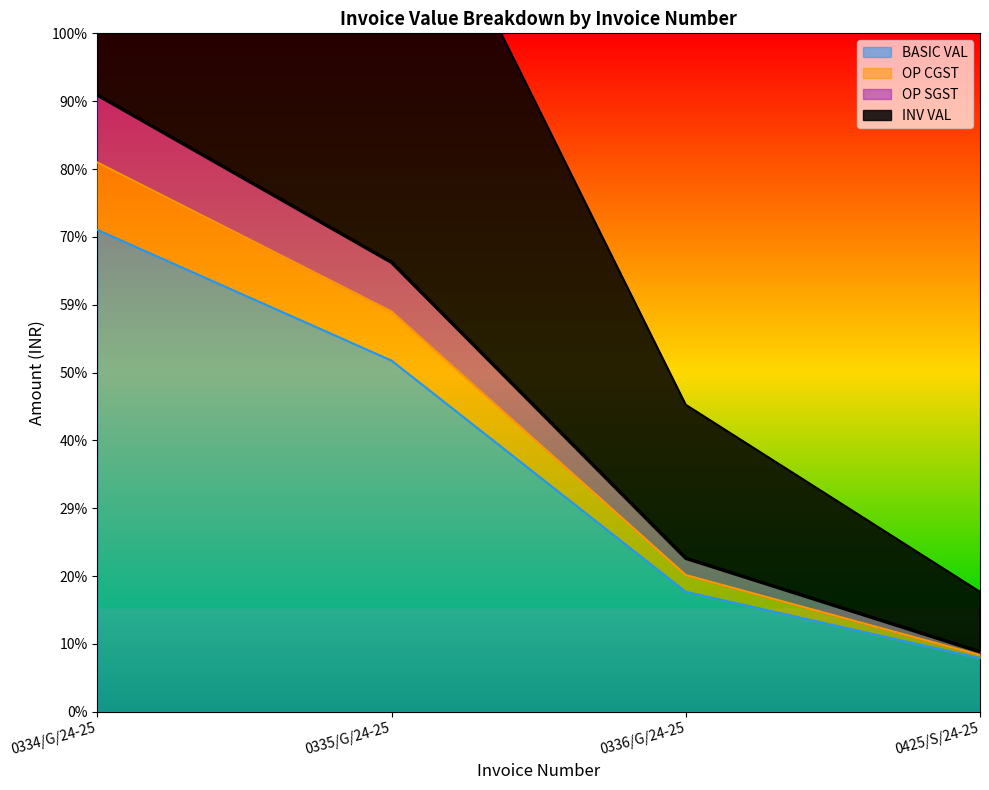

How many lines are shown in the chart?

4